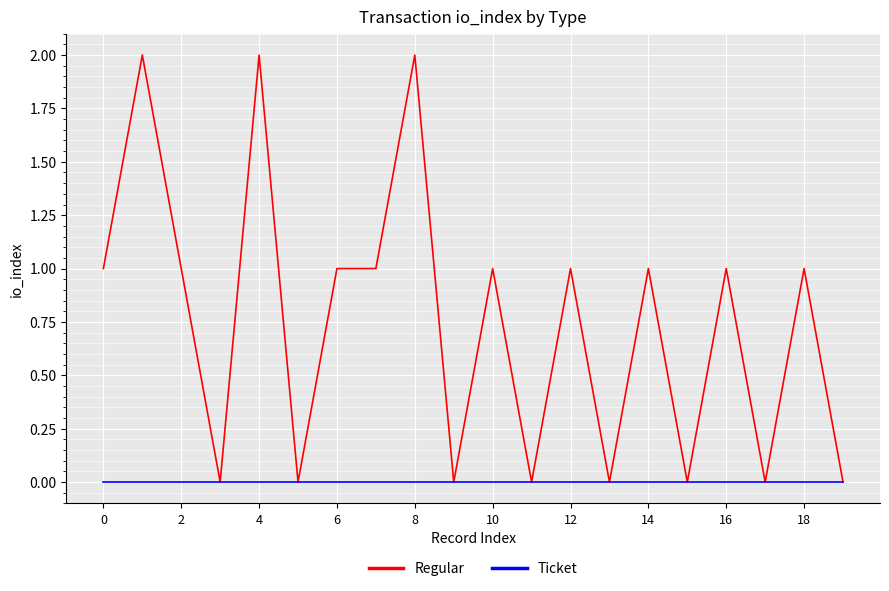

Rank the series by their maximum value, from highest to lowest.

Regular, Ticket